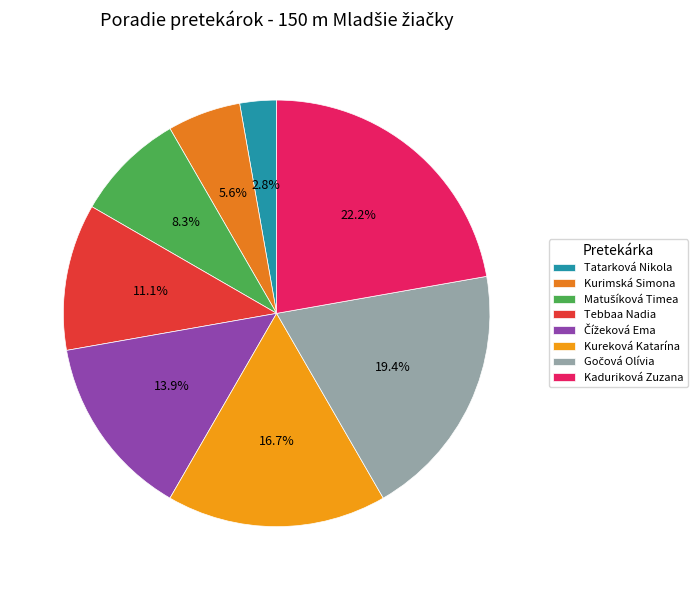

What percentage is the Tebbaa Nadia slice, to the nearest percent?

11%